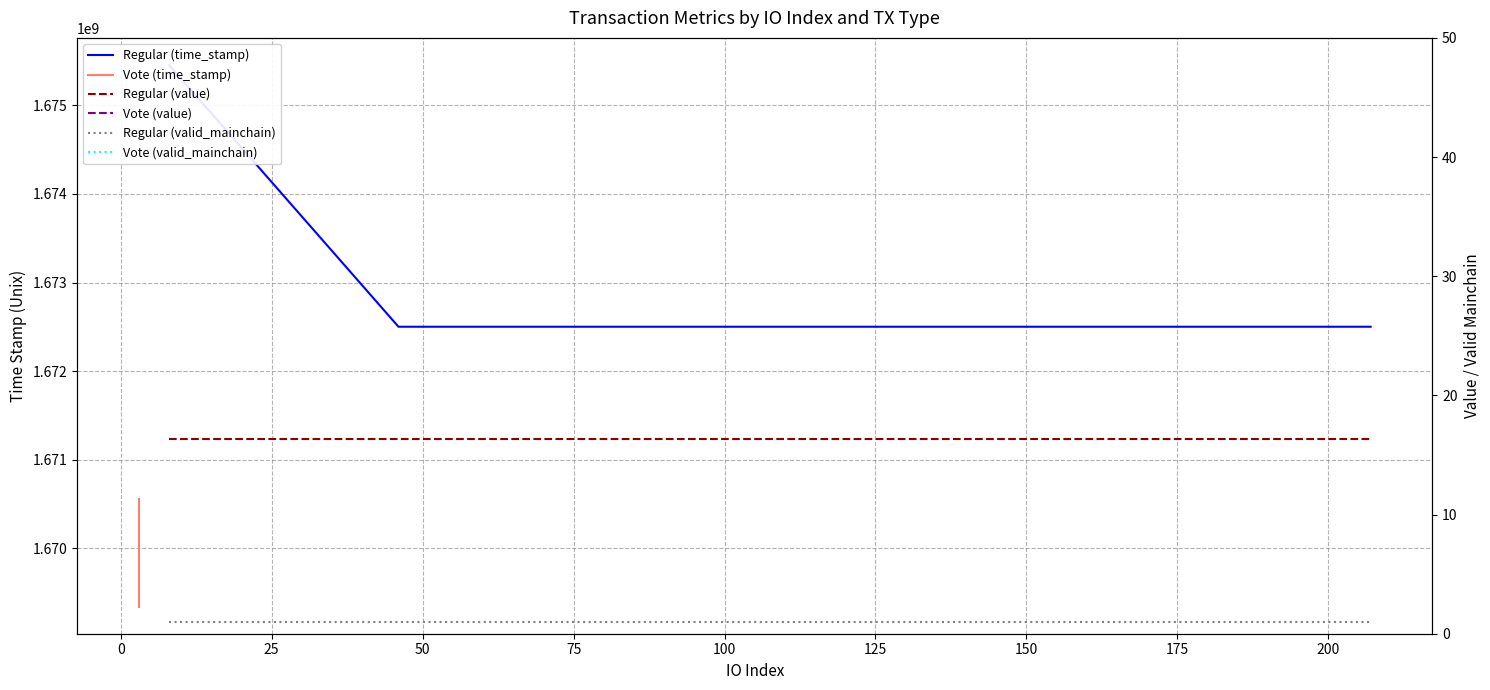

Reading right to left, what are all the values shown in this chart?

Regular (time_stamp): 1672501152.0	1672501152.0	1672501152.0	1675456349.0
Vote (time_stamp): 1669341250.0	1669542556.0	1669832591.0	1670555859.0
Regular (value): 16.4	16.4	16.4	16.4
Vote (value): 16.4	16.4	16.4	16.4
Regular (valid_mainchain): 1.0	1.0	1.0	1.0
Vote (valid_mainchain): 1.0	1.0	1.0	1.0